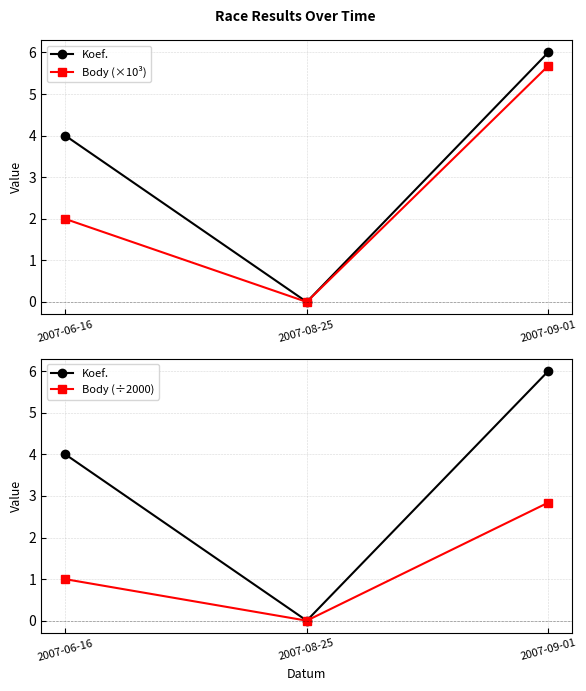

Which series has the largest total across all categories?

Koef.